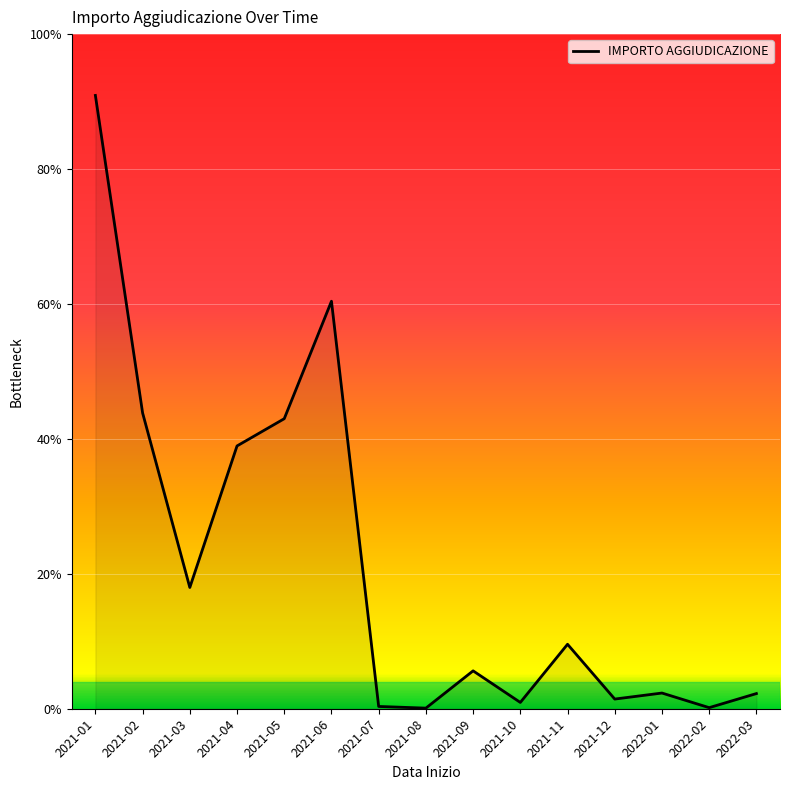

How many points are higher than both their immediate neighbors (excluding endpoints)?

4